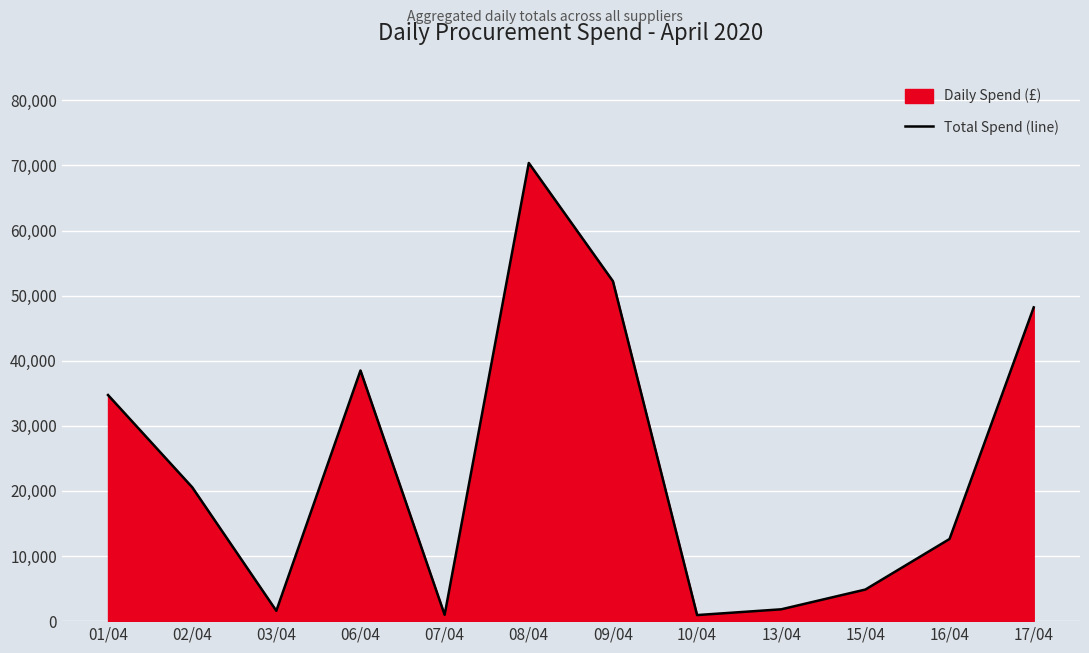

What is the label of the 11th point from the right?

02/04